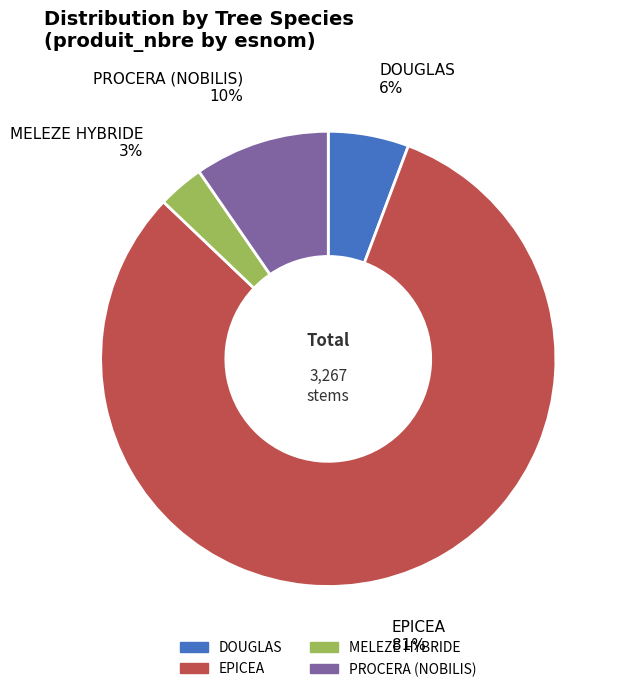

Is the sum of MELEZE HYBRIDE and DOUGLAS greater than half?

No